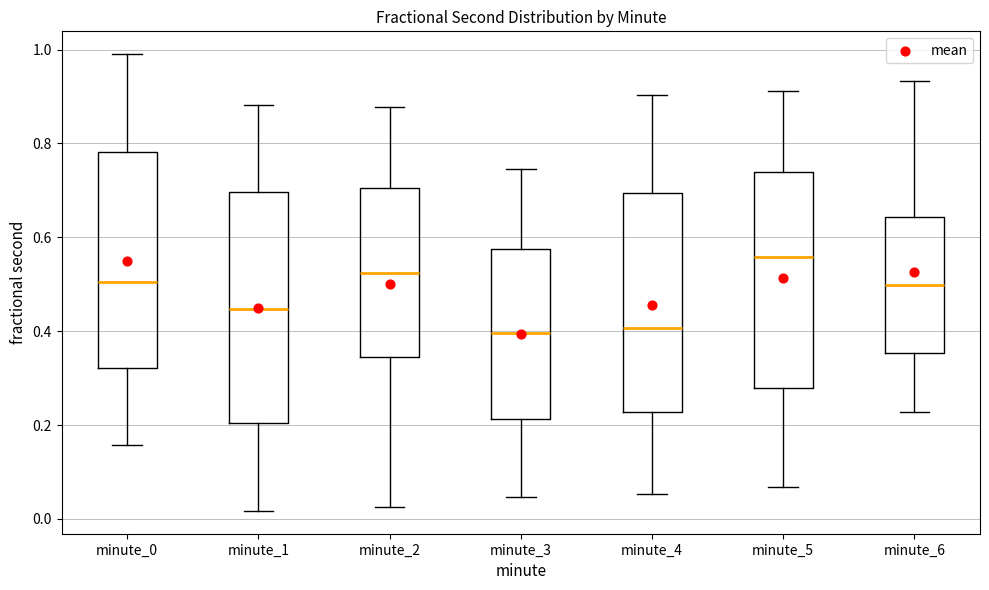

Which box is the tallest, from its lower edge to its upper edge?

minute_1